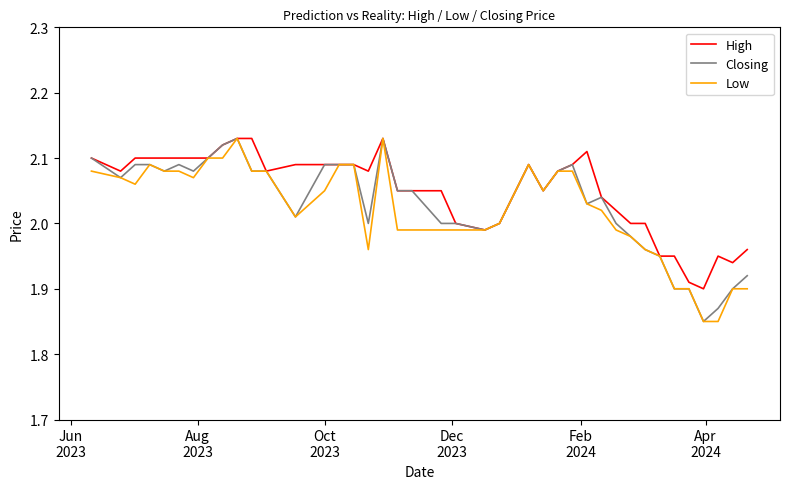

Which series has the largest total across all categories?

High